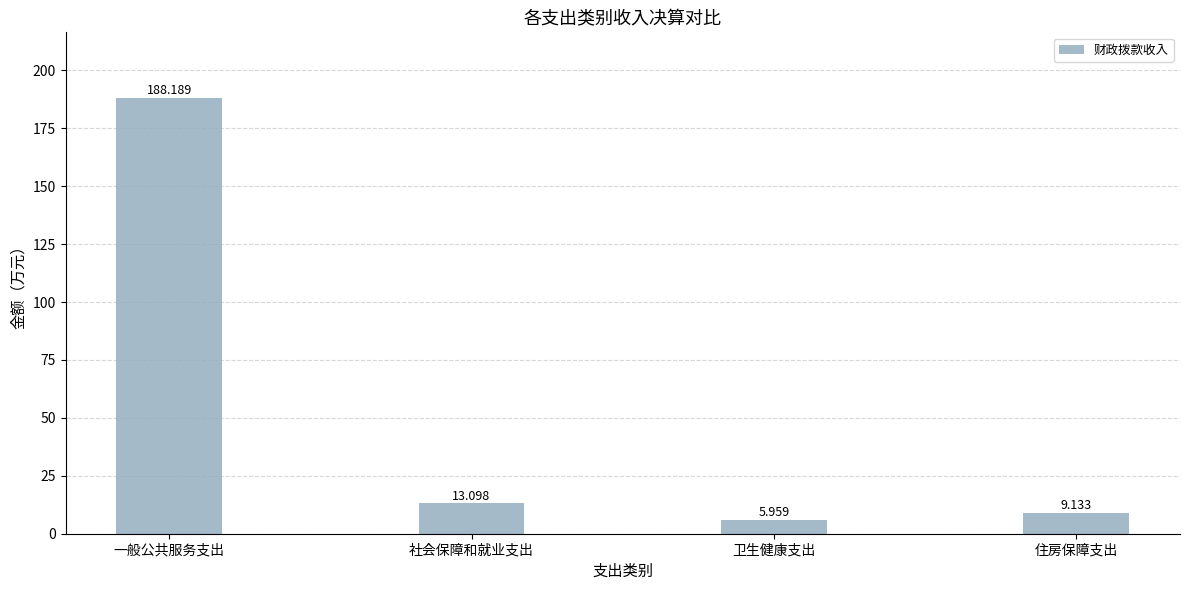

List the labels in order of value, largest first.

一般公共服务支出, 社会保障和就业支出, 住房保障支出, 卫生健康支出